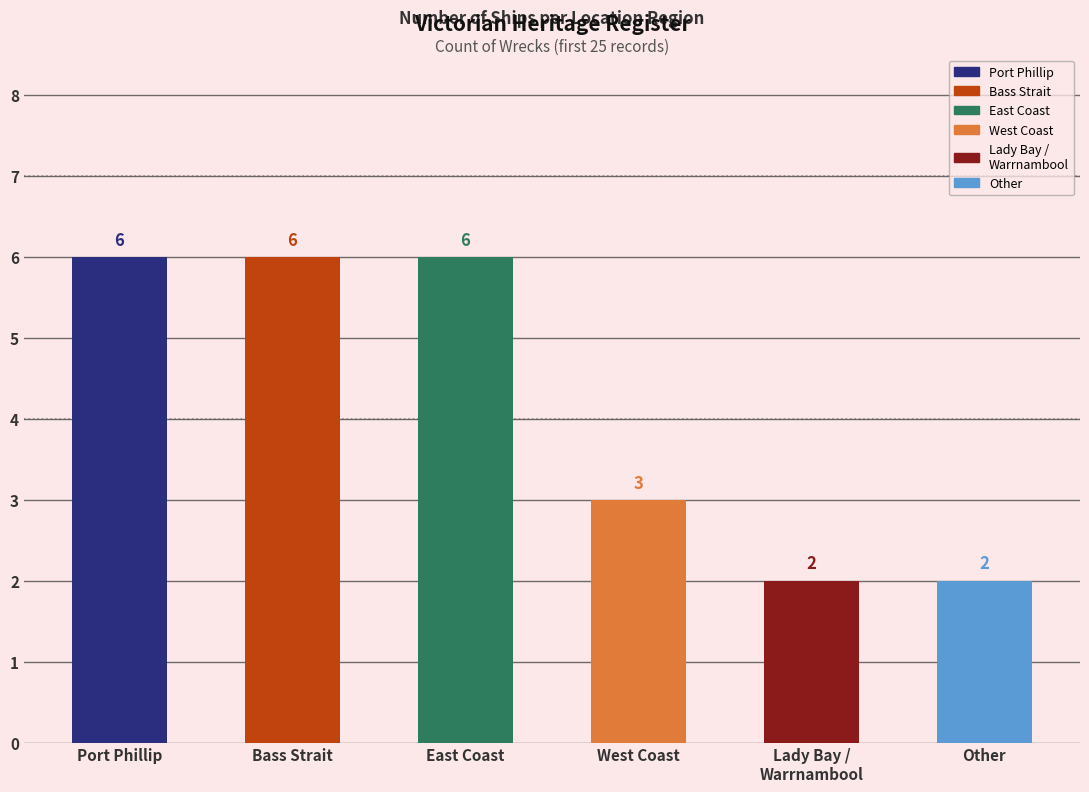

What is the difference between the values at Other and Port Phillip?

4